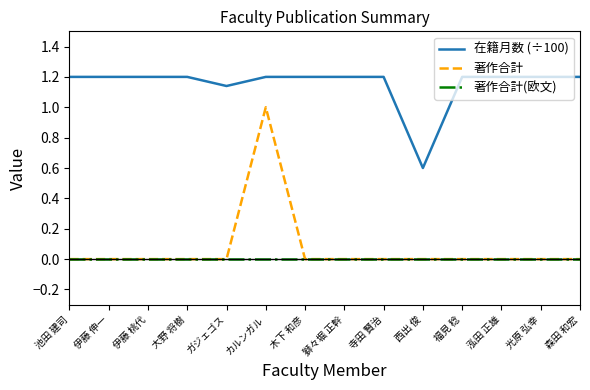

What is the sum of all 著作合計 values?

1.0